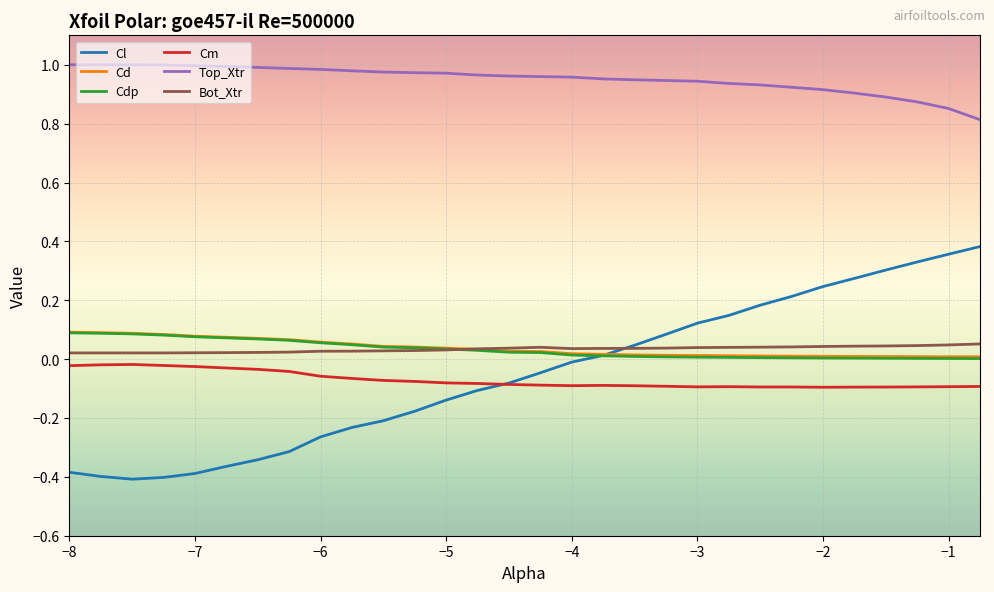

Which series has the largest range (max minus min)?

Cl